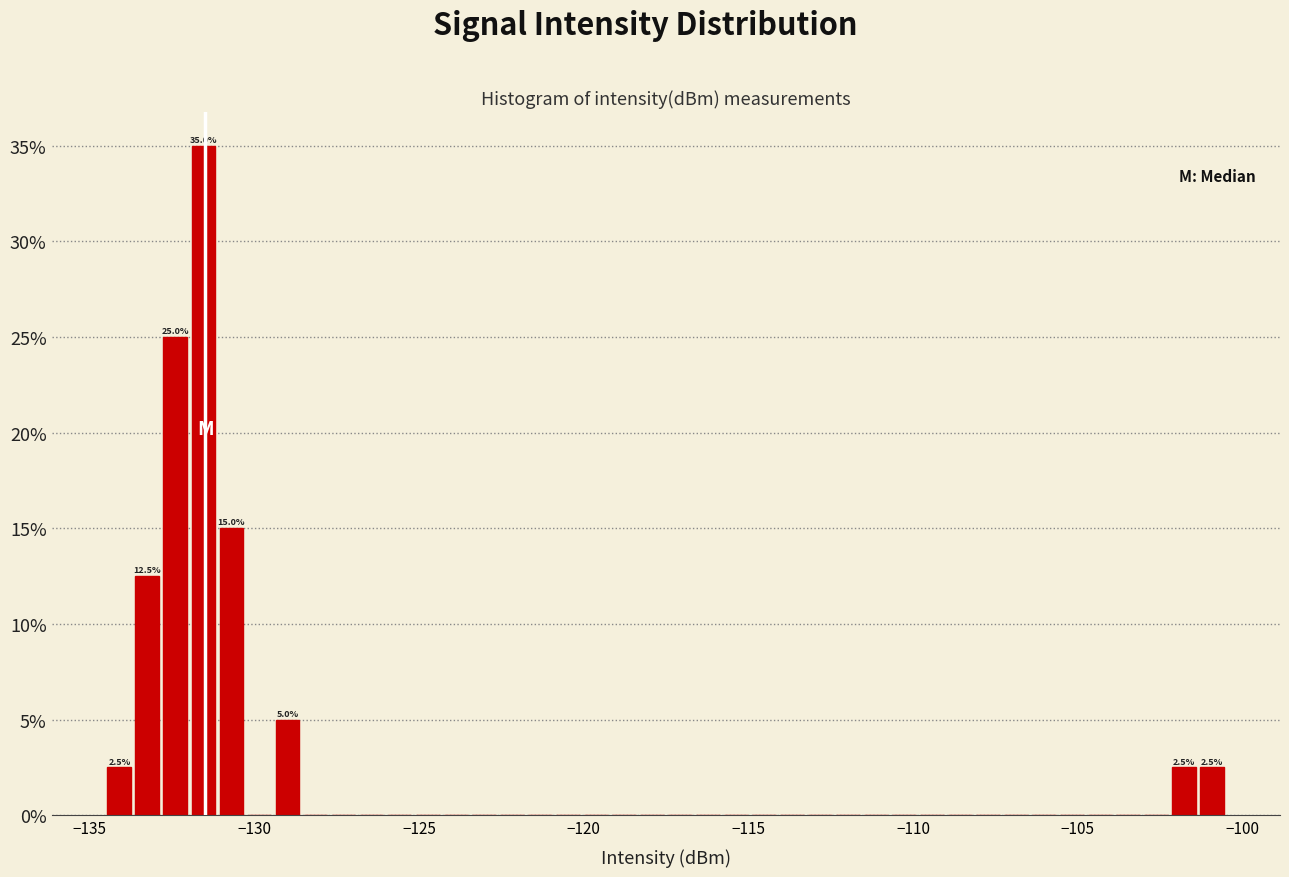

Read against the x-axis, roughly where is the centre of the tallest bar?

-131.5